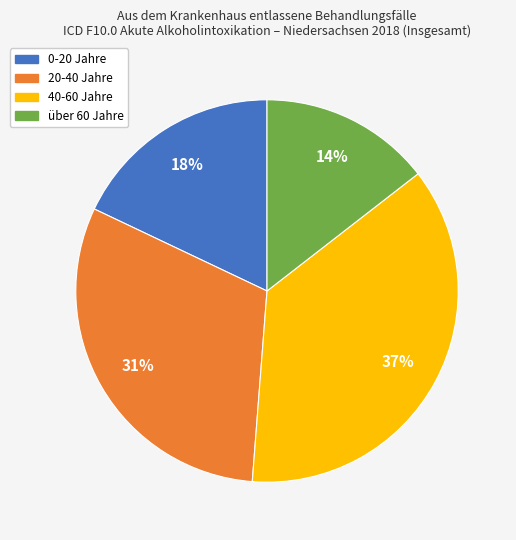

How many slices are in this pie chart?

4